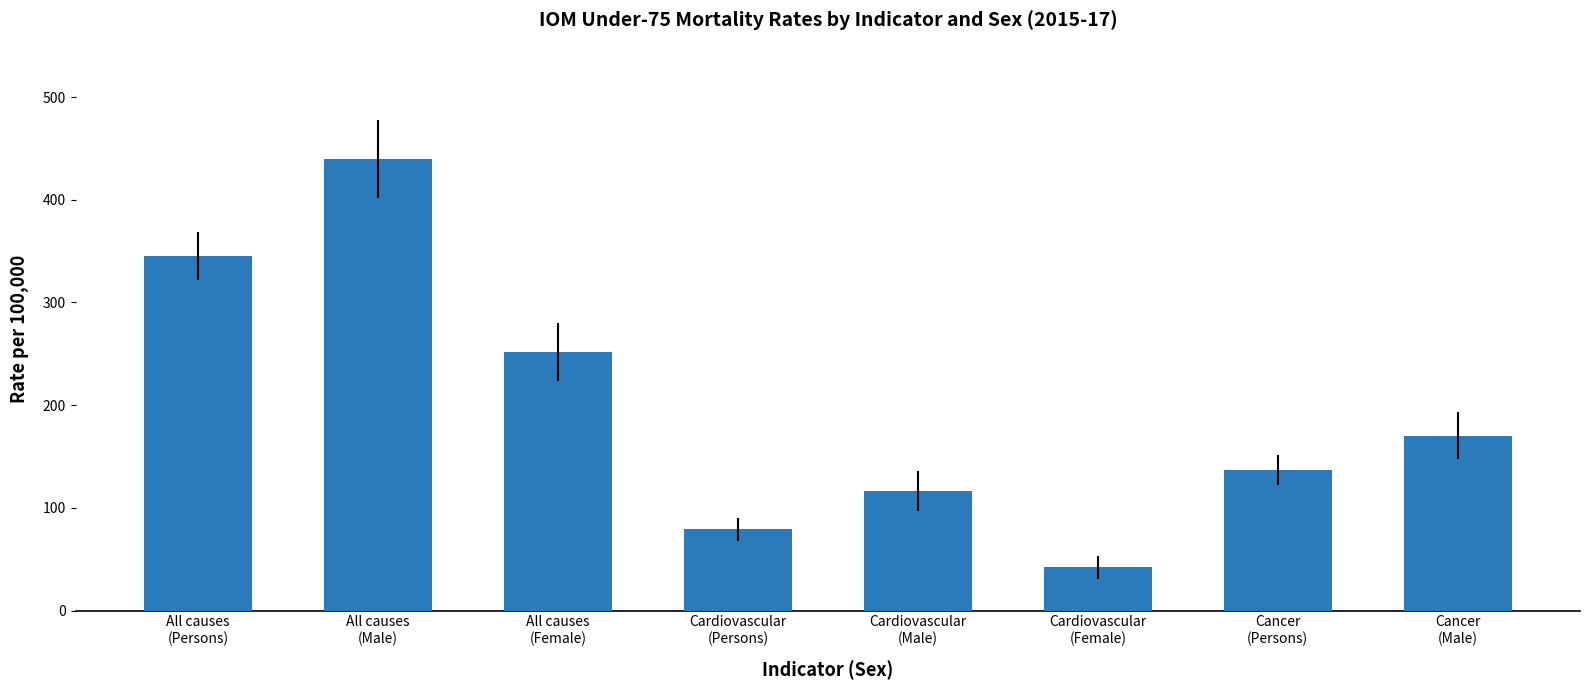

What is the value of the 8th bar from the left?

170.3